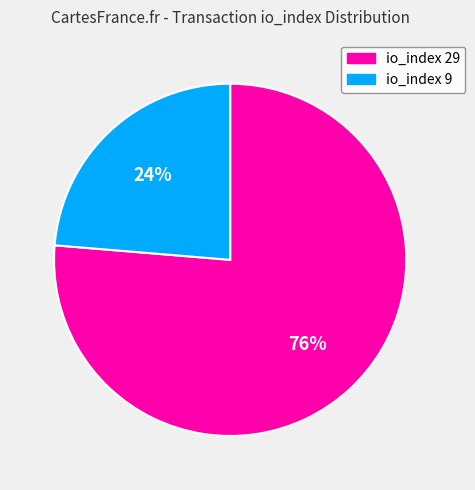

To the nearest percent, what portion does io_index 9 represent?

24%